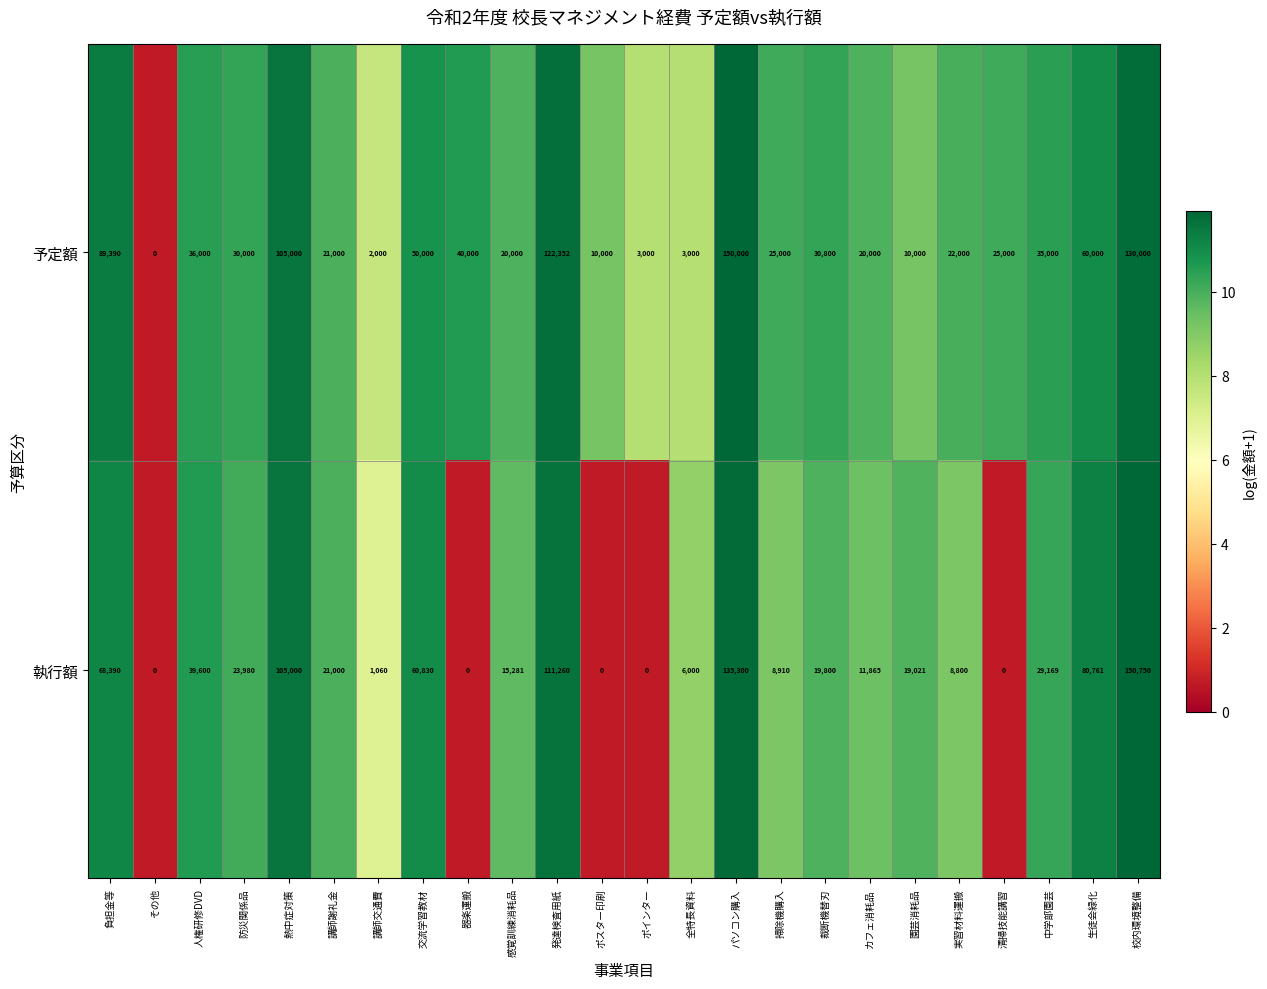

At which label does 執行額 first exceed 19800?

負担金等